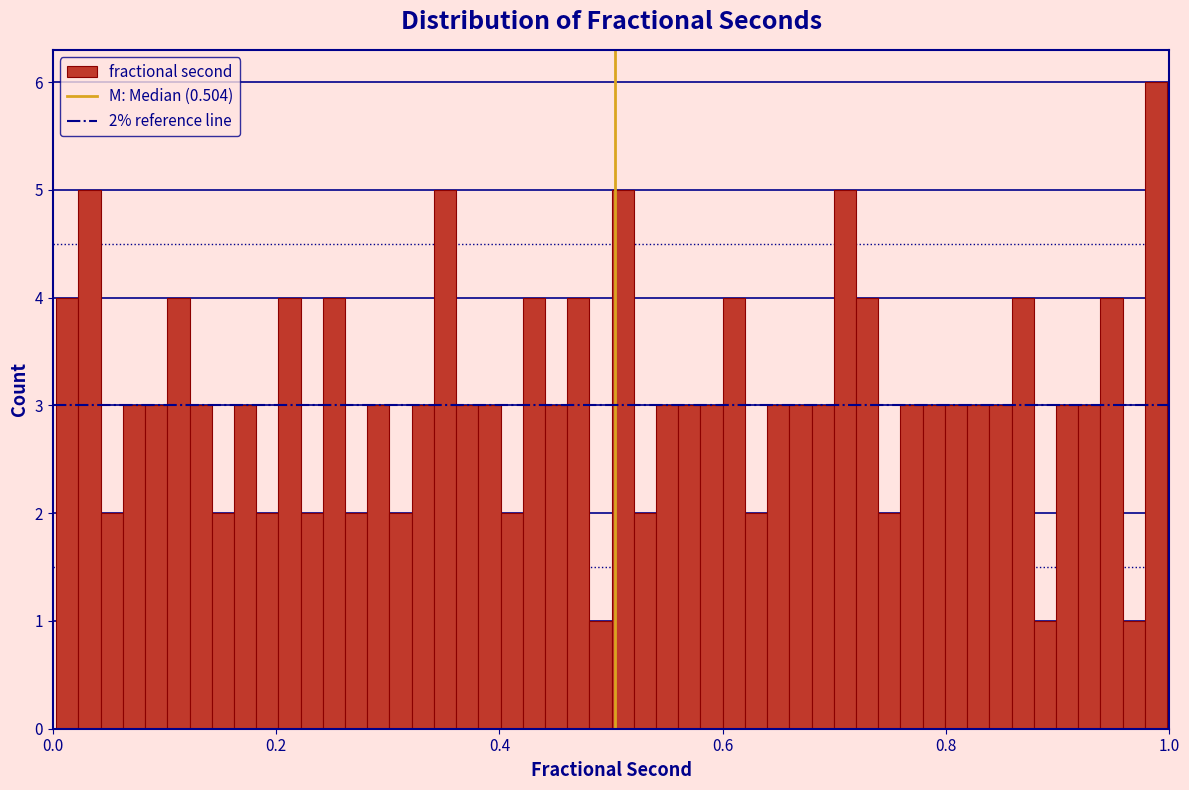

Around what value on the x-axis is the tallest bar? Give the approximate position of its centre, as read against the axis.

0.98